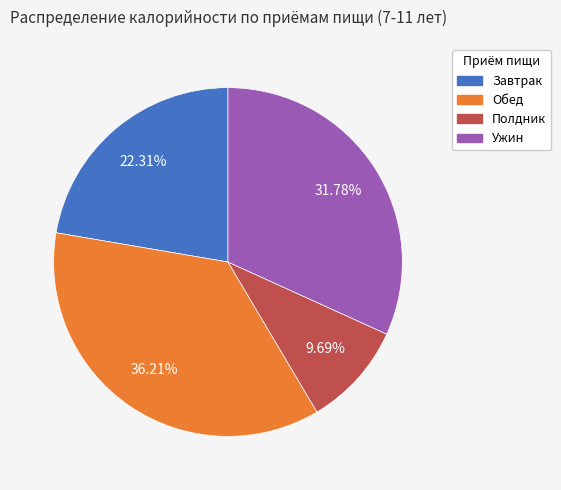

Rank the categories by value from highest to lowest.

Обед, Ужин, Завтрак, Полдник